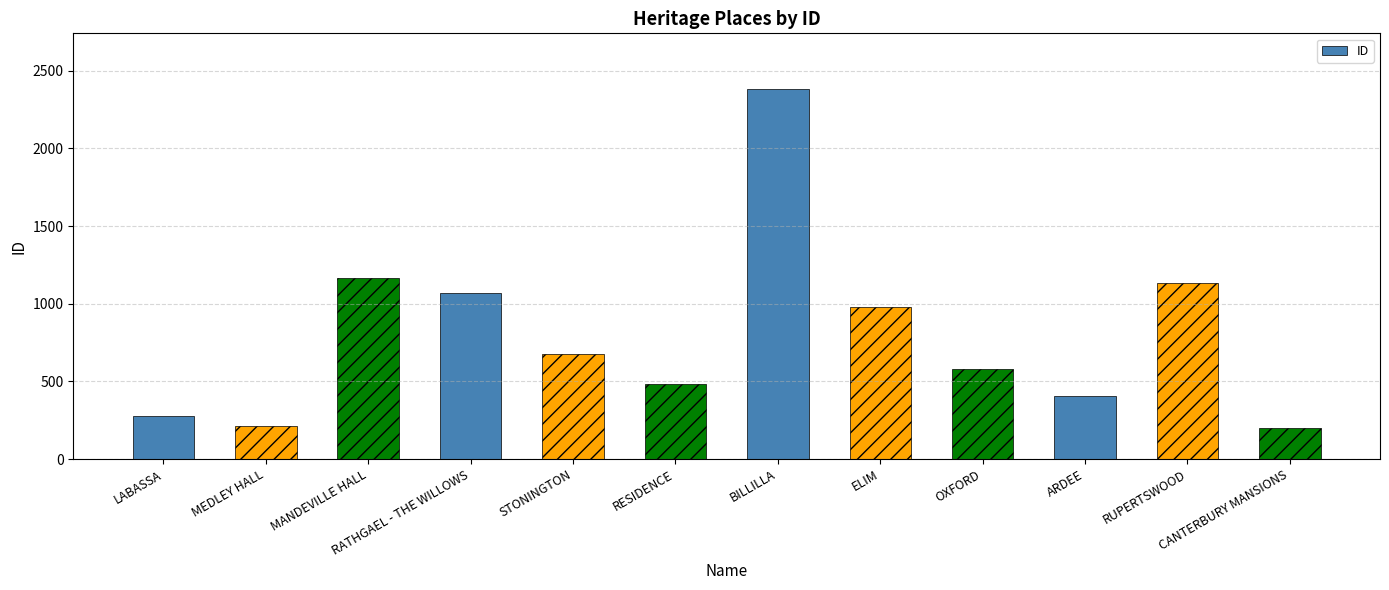

Reading left to right, transcribe all the data shown in this chart.

278	210	1165	1068	679	483	2383	978	579	405	1133	197